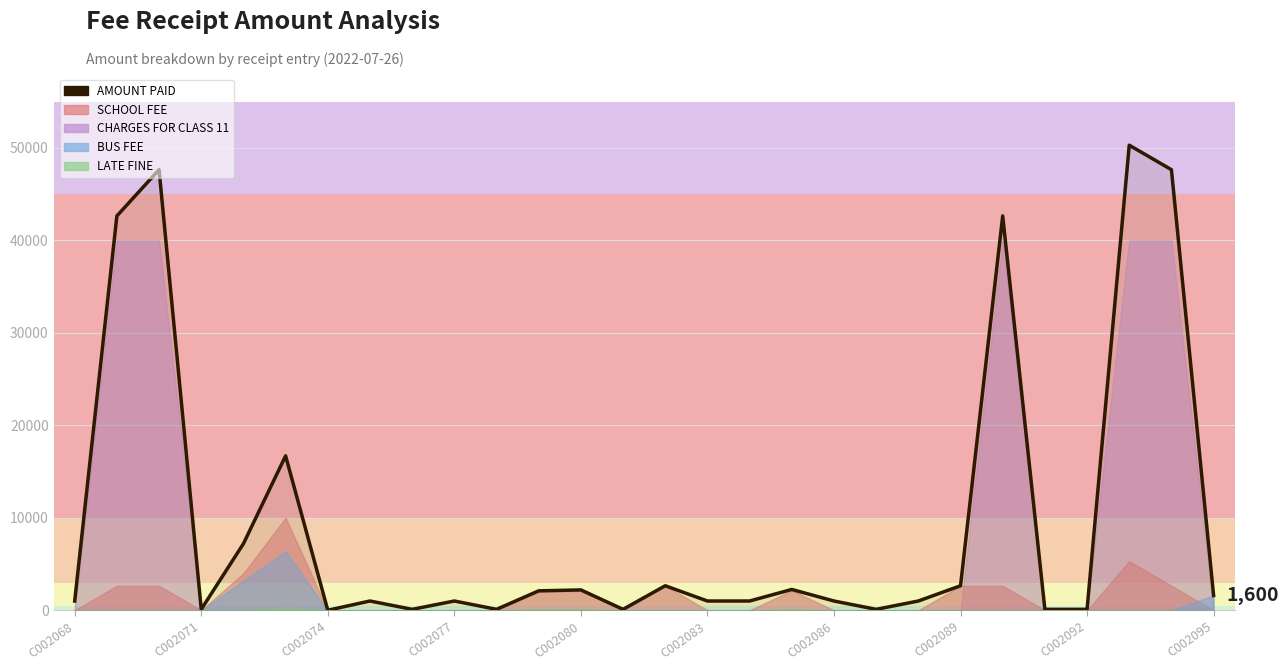

Is it true that the value at C002092 is 40?

False